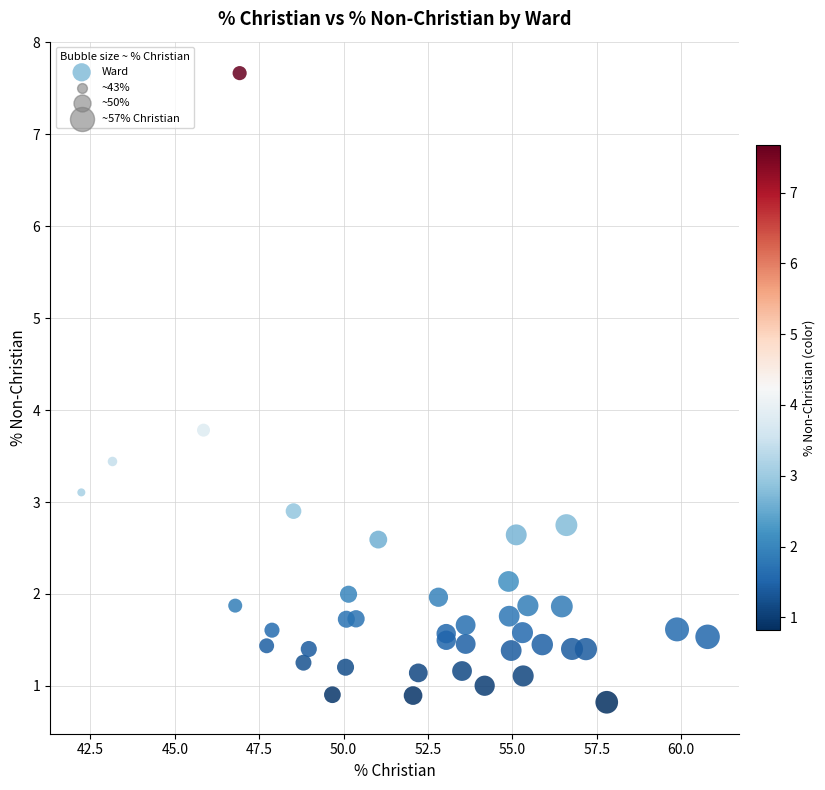

What Y value in the scatter plot is closest to 4?

3.8